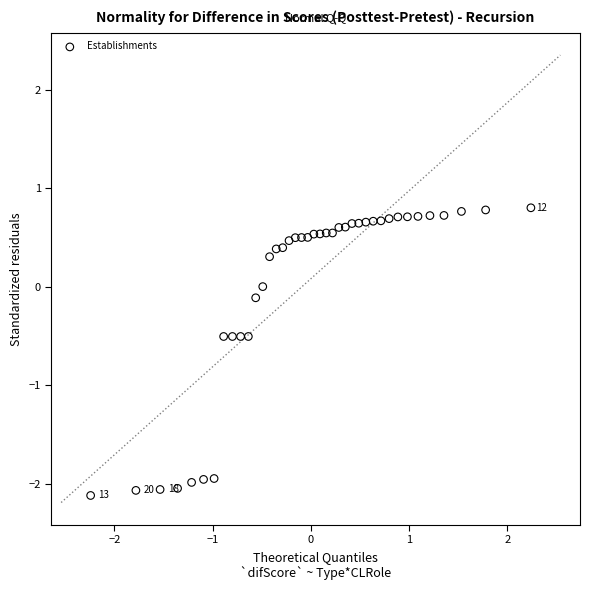

What is the range of Y values (max minus min)?

2.9